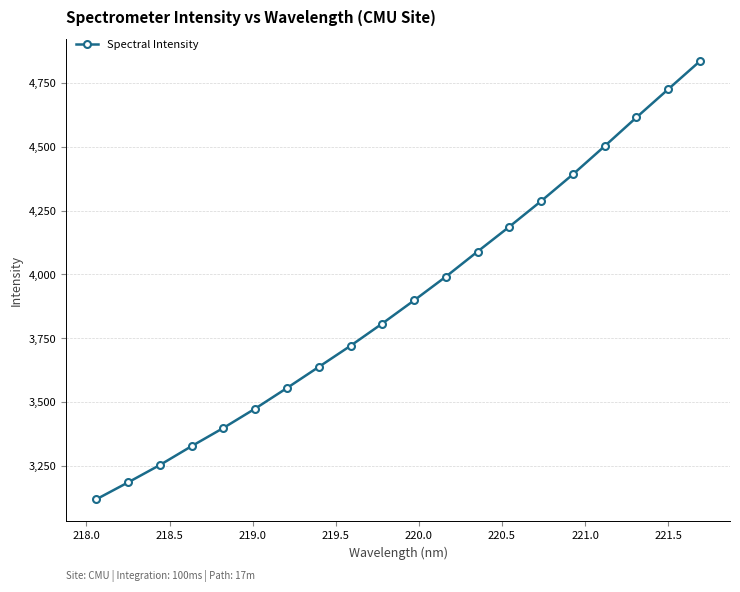

What is the difference between the maximum and minimum values?

1715.8